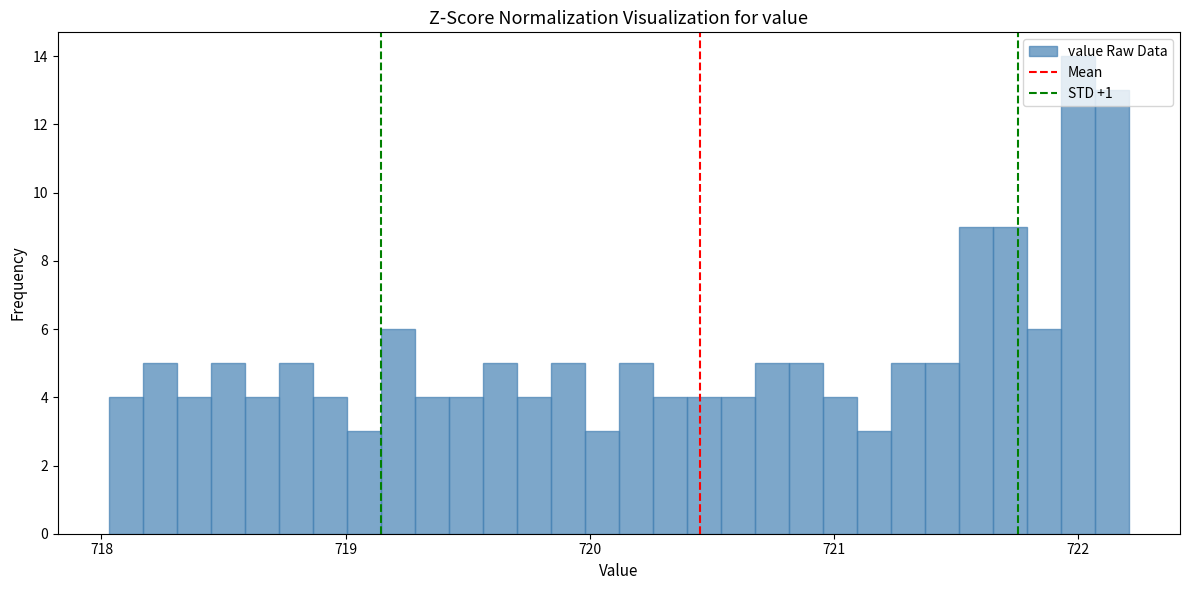

Read against the x-axis, roughly where is the centre of the tallest bar?

722.0